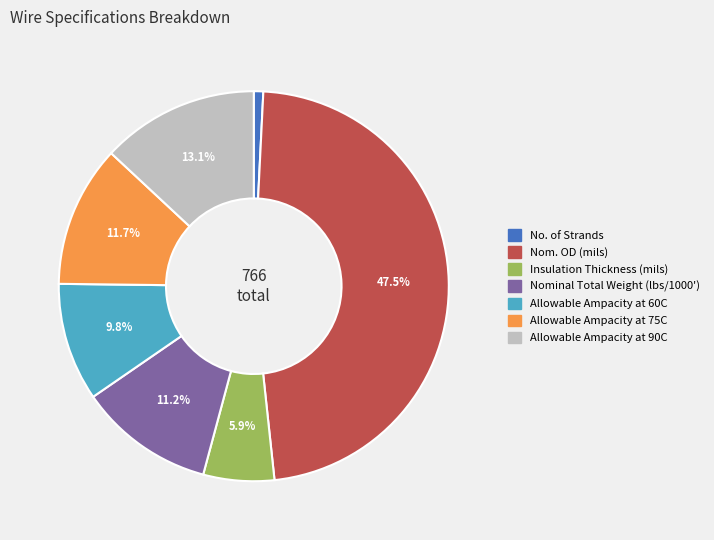

Rank the categories by value from highest to lowest.

Nom. OD (mils), Allowable Ampacity at 90C, Allowable Ampacity at 75C, Nominal Total Weight (lbs/1000'), Allowable Ampacity at 60C, Insulation Thickness (mils), No. of Strands